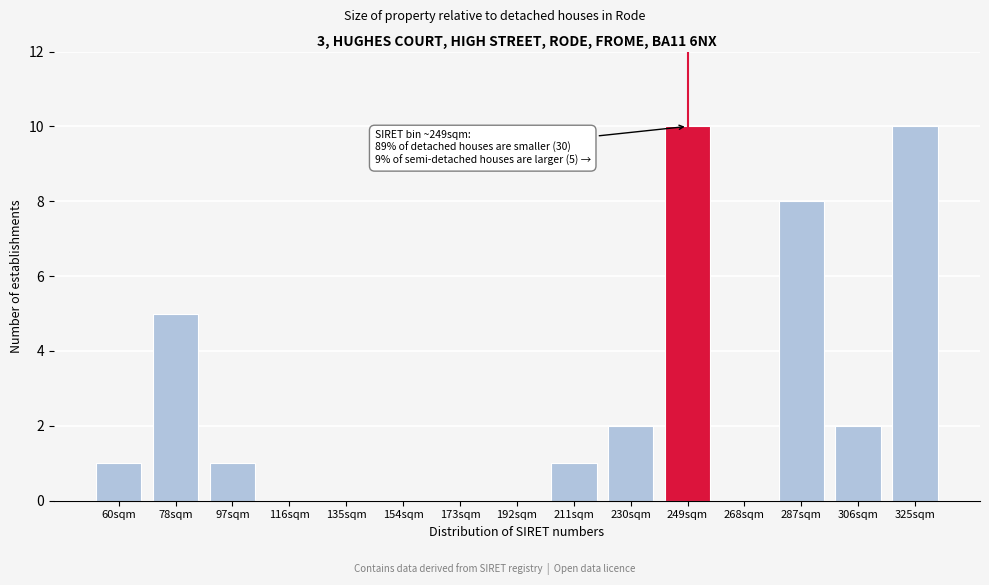

Reading left to right, list all the values displayed in this chart.

60sqm=1	78sqm=5	97sqm=1	116sqm=0	135sqm=0	154sqm=0	173sqm=0	192sqm=0	211sqm=1	230sqm=2	249sqm=10	268sqm=0	287sqm=8	306sqm=2	325sqm=10